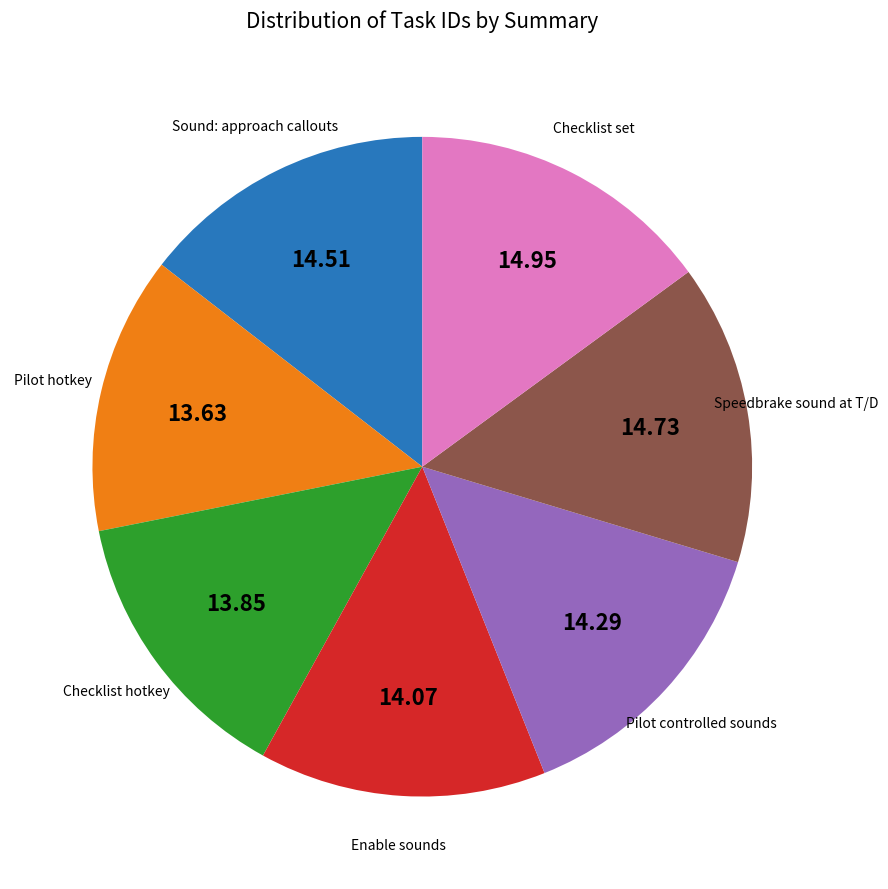

How many segments does this pie chart have?

7